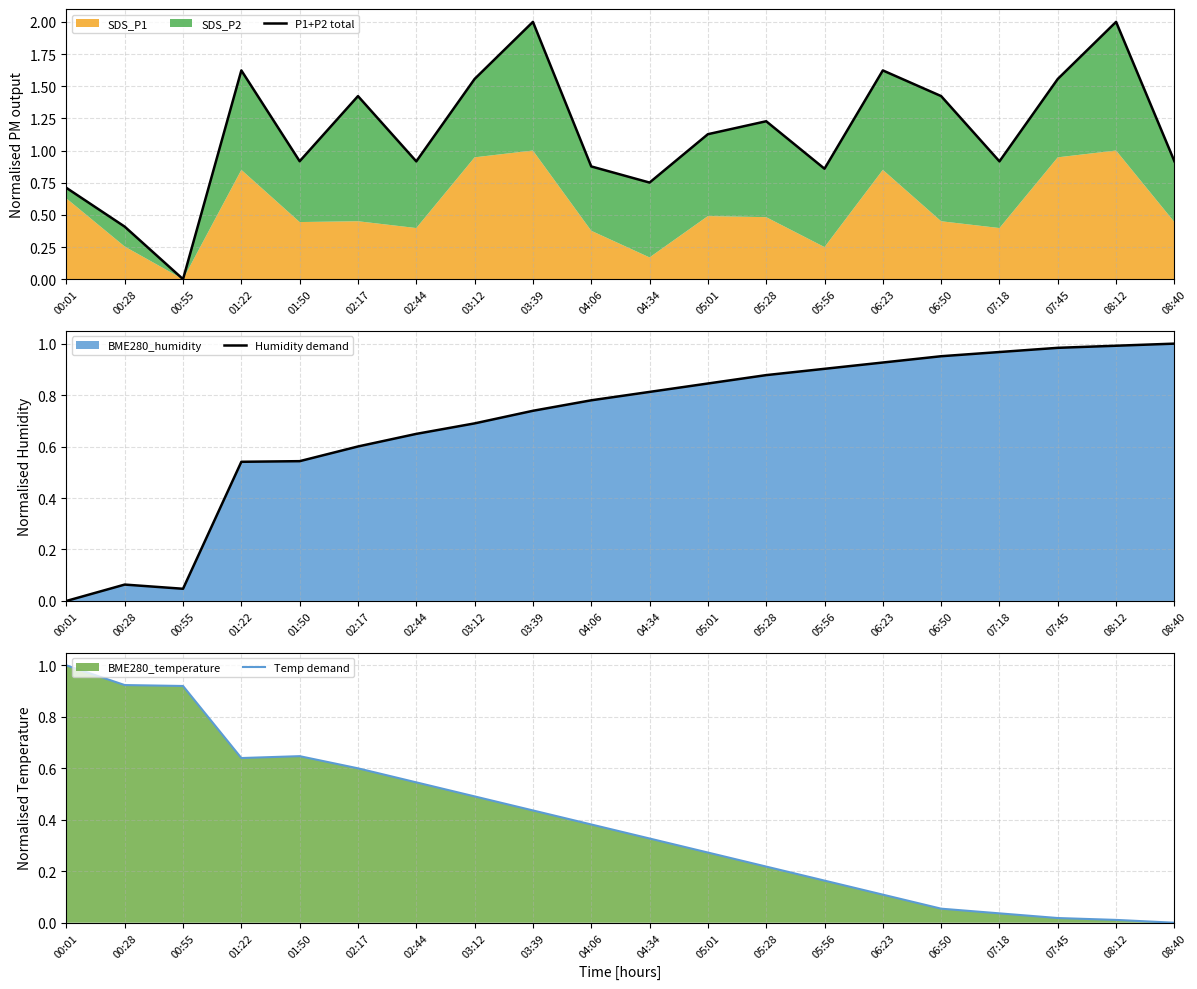

Rank the series by their maximum value, from lowest to highest.

Humidity demand, Temp demand, P1+P2 total